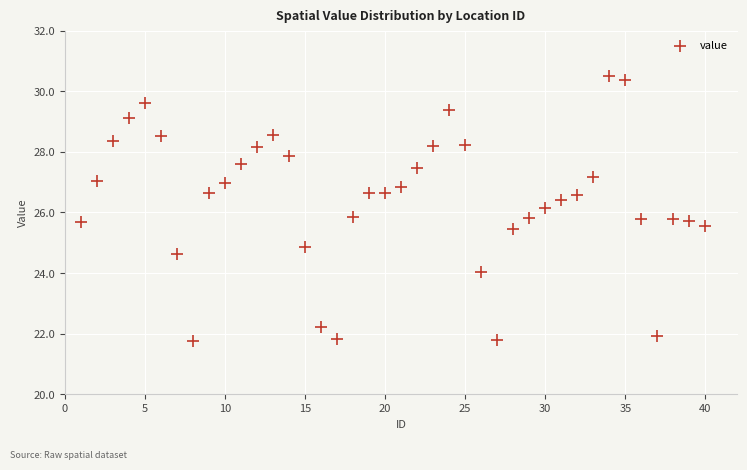

What is the range of X values (max minus min)?

39.0